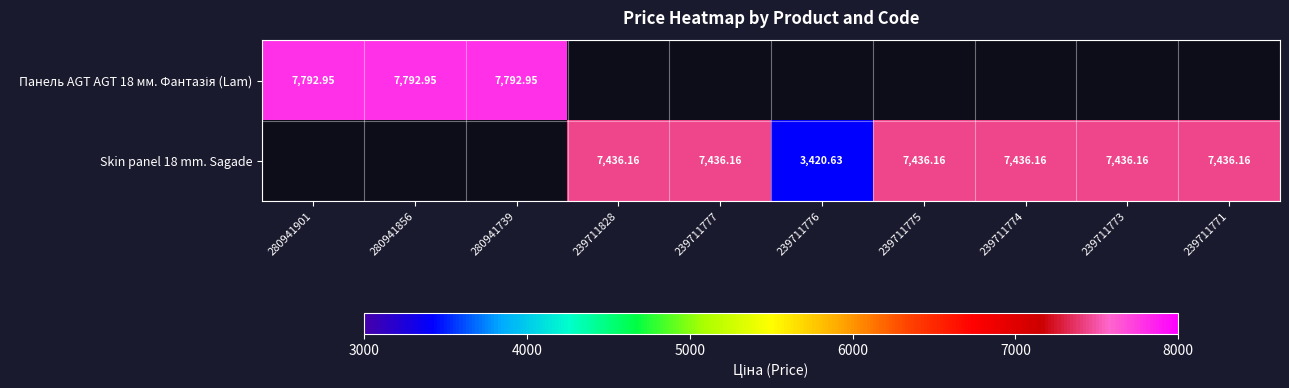

Rank the series at 280941901 from highest to lowest value.

Панель AGT AGT 18 мм. Фантазія (Lam), Skin panel 18 mm. Sagade